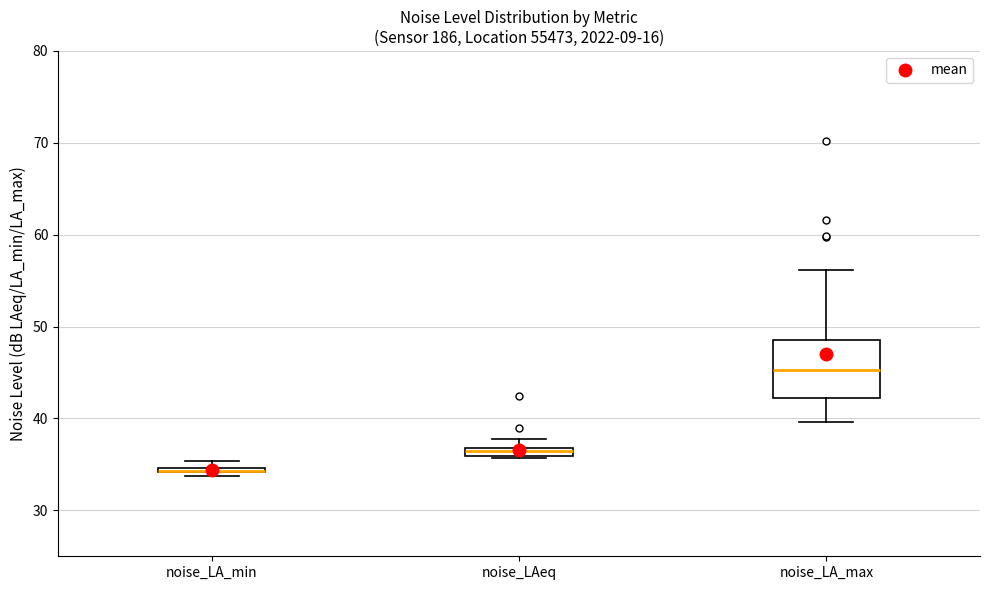

Where does the lower whisker of the box for noise_LA_max end on the y-axis? The values are not printed on the chart, so give them approximately, as read against the axis.

40